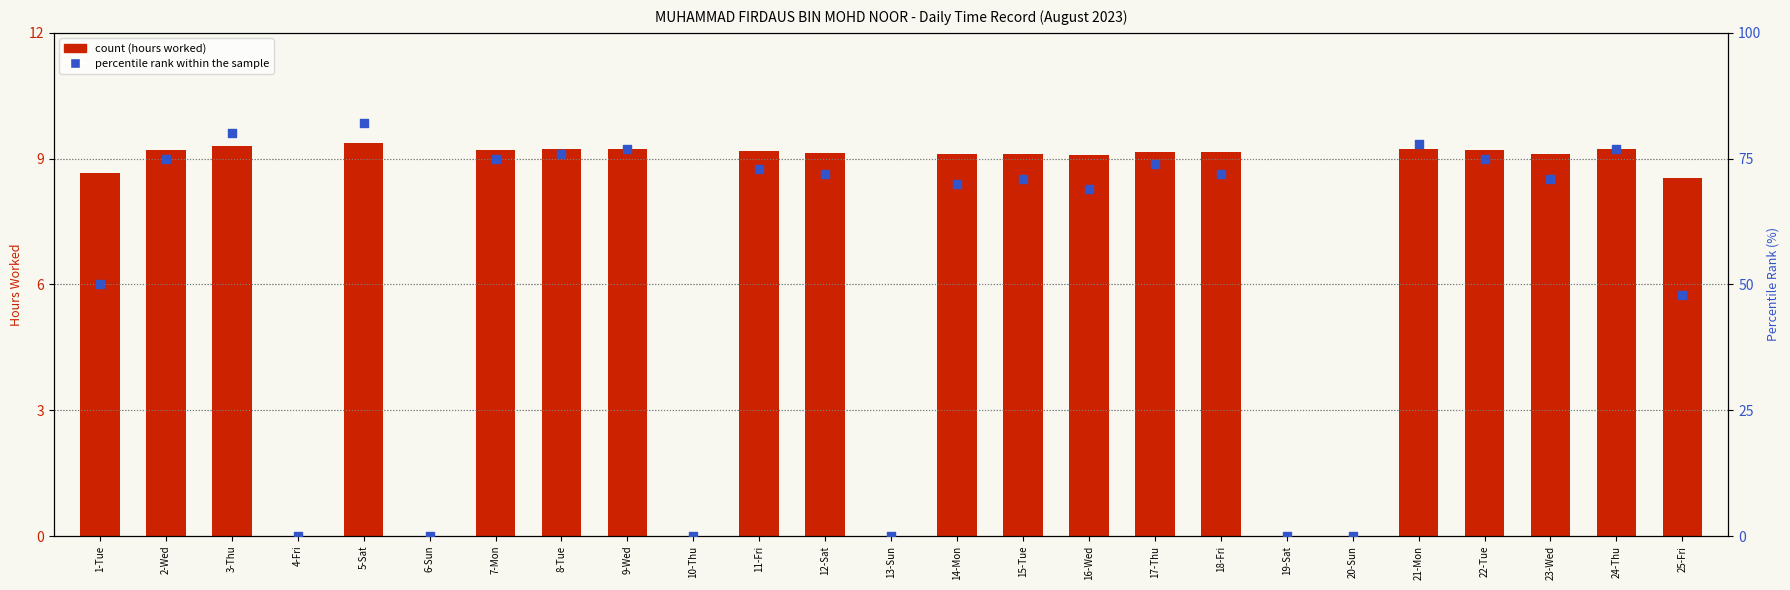

Which series reaches the maximum Y coordinate?

percentile rank within the sample